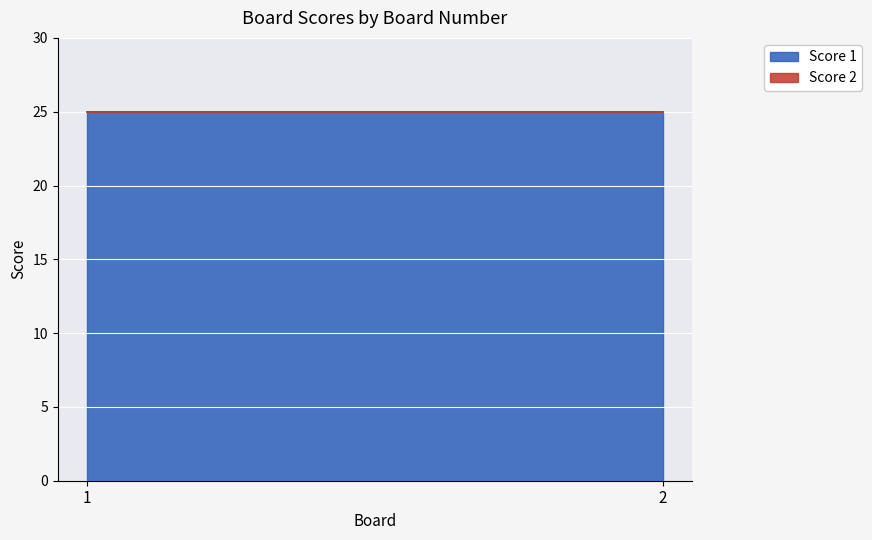

Which category has the lowest value across all series?

1